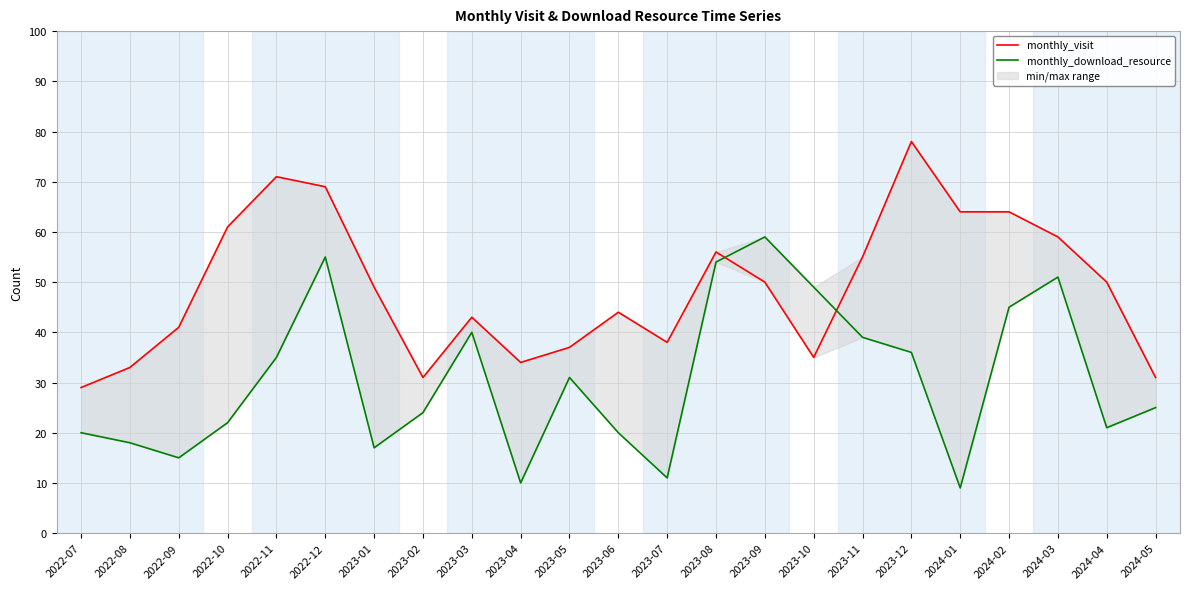

Which series has the largest total across all categories?

monthly_visit